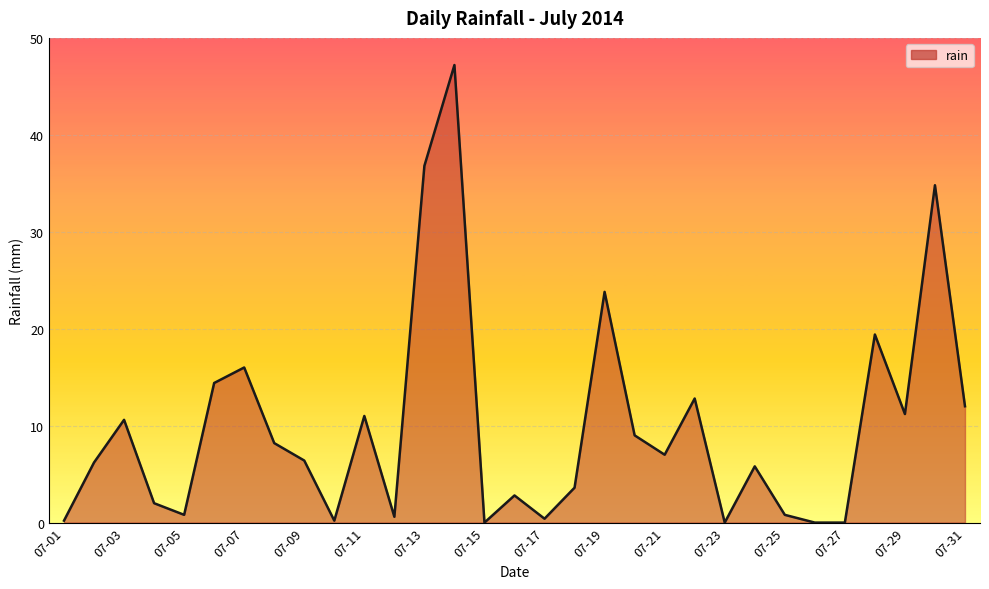

What is the difference between the maximum and minimum values?

47.2